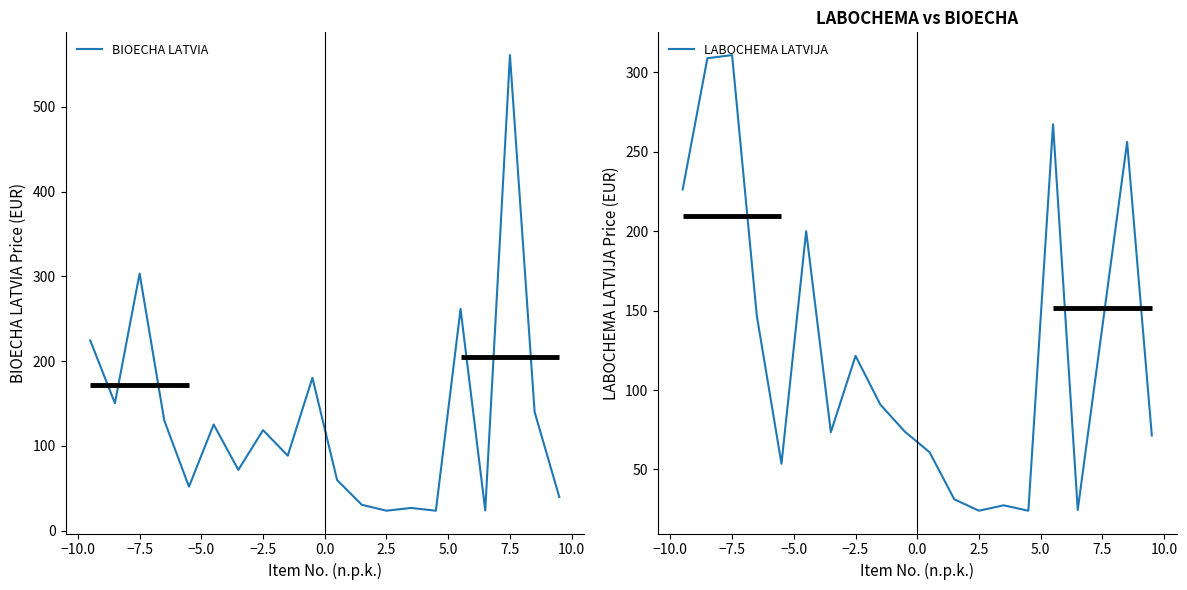

How many times do BIOECHA LATVIA and LABOCHEMA LATVIJA cross each other?

4